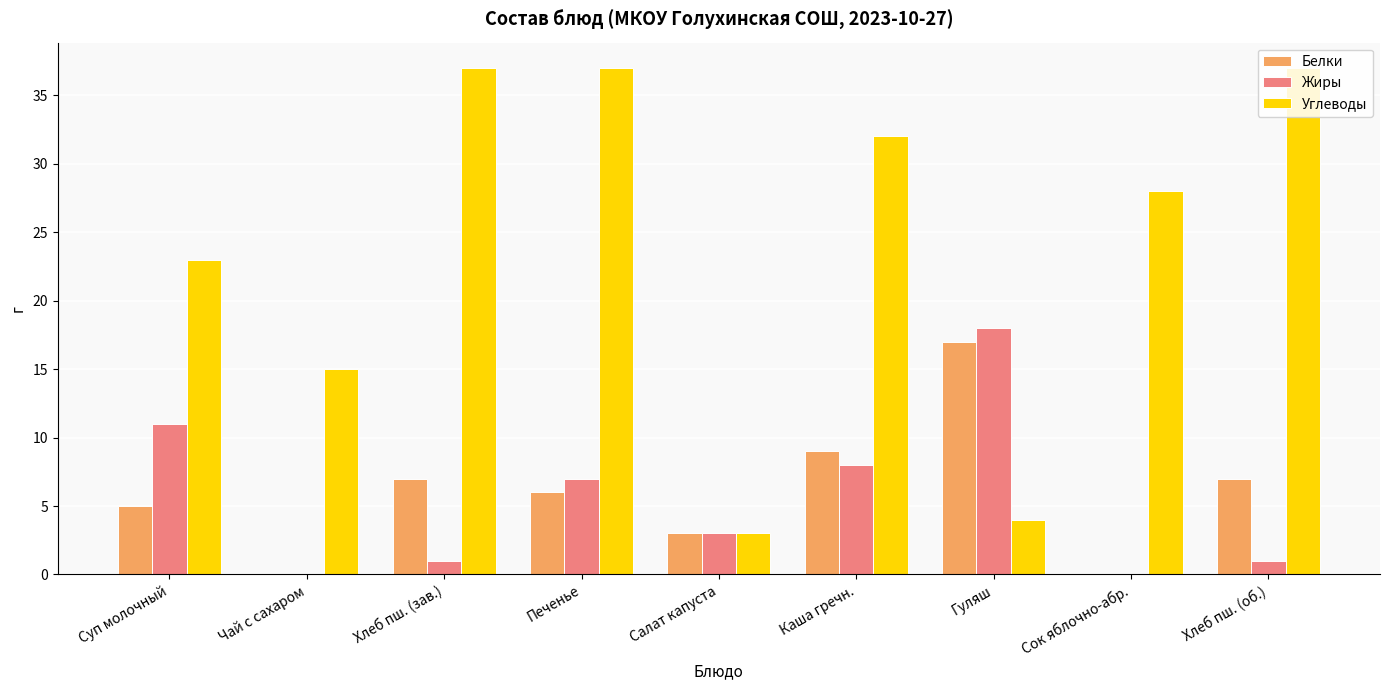

Reading left to right, transcribe all the data shown in this chart.

Белки: 5	0	7	6	3	9	17	0	7
Жиры: 11	0	1	7	3	8	18	0	1
Углеводы: 23	15	37	37	3	32	4	28	37